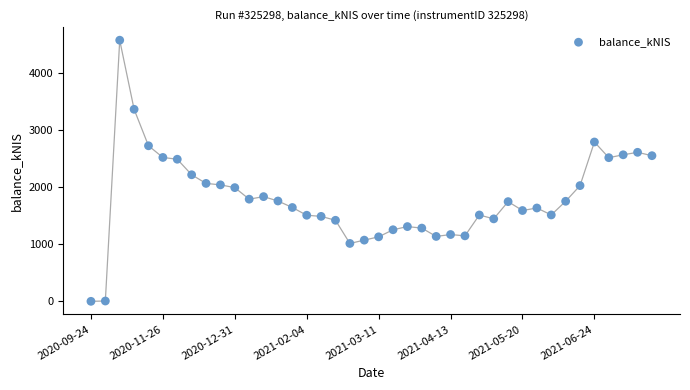

What Y value in the scatter plot is closest to 2289?

2219.5